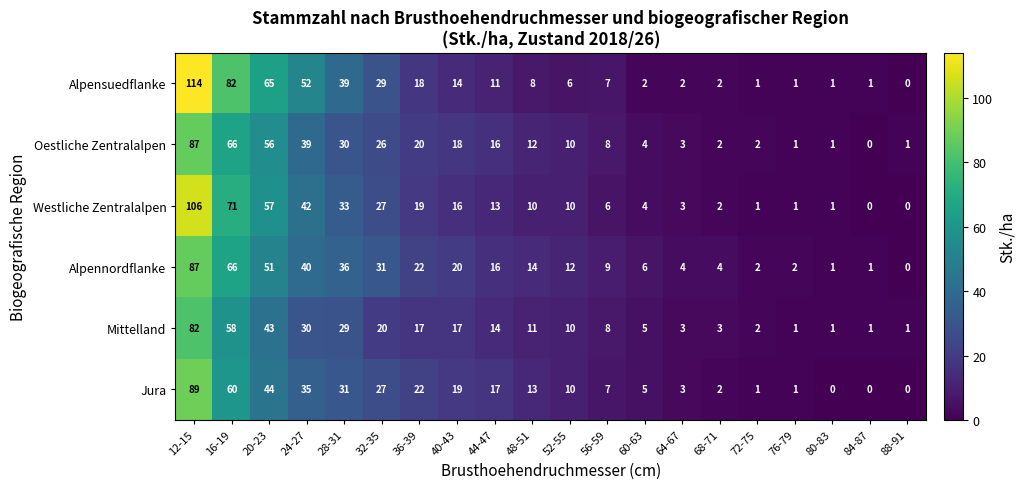

How many data points does each series have?

20